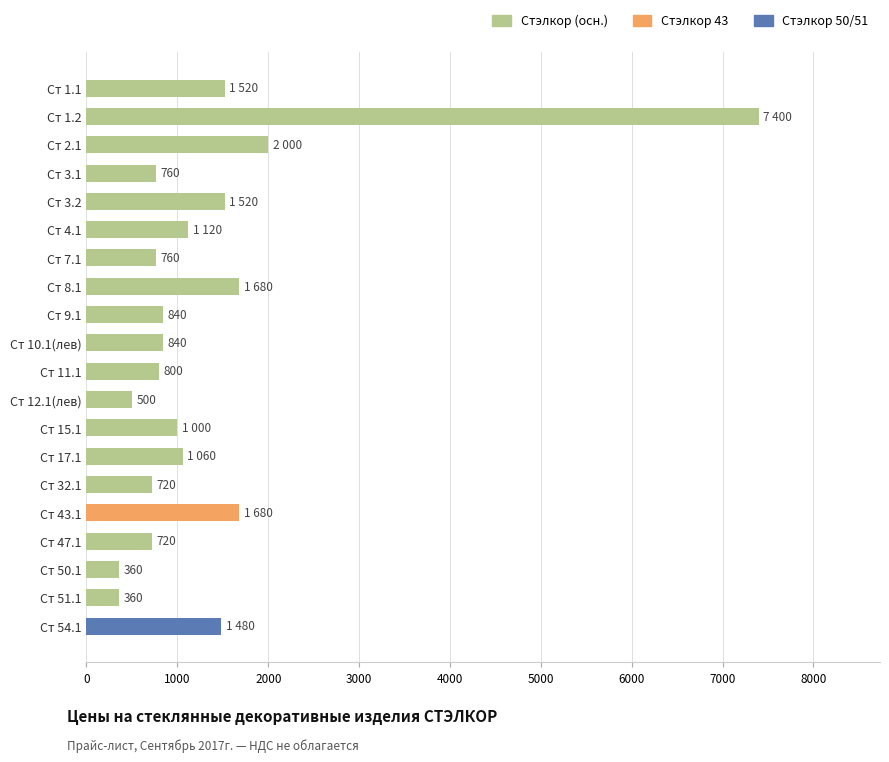

What is the value of the 10th bar from the top?

840